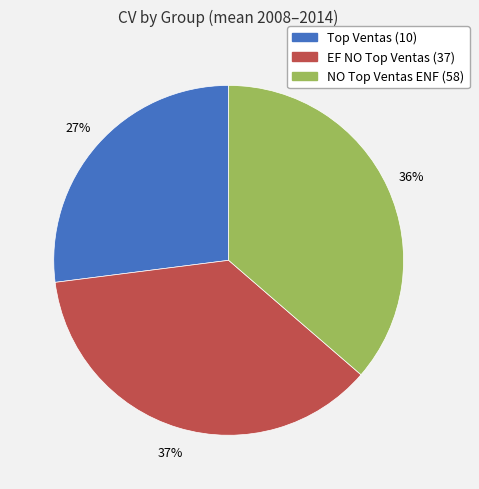

Count the number of slices in the pie.

3